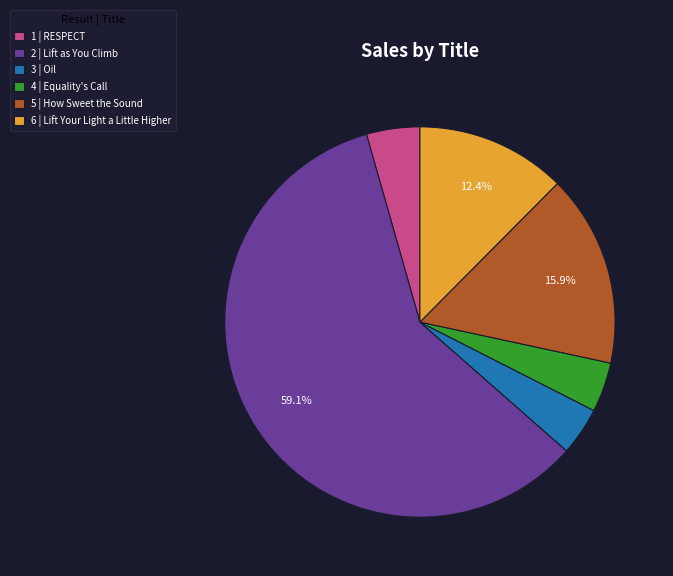

How much of the chart is everything except 6 | Lift Your Light a Little Higher?

87.6%